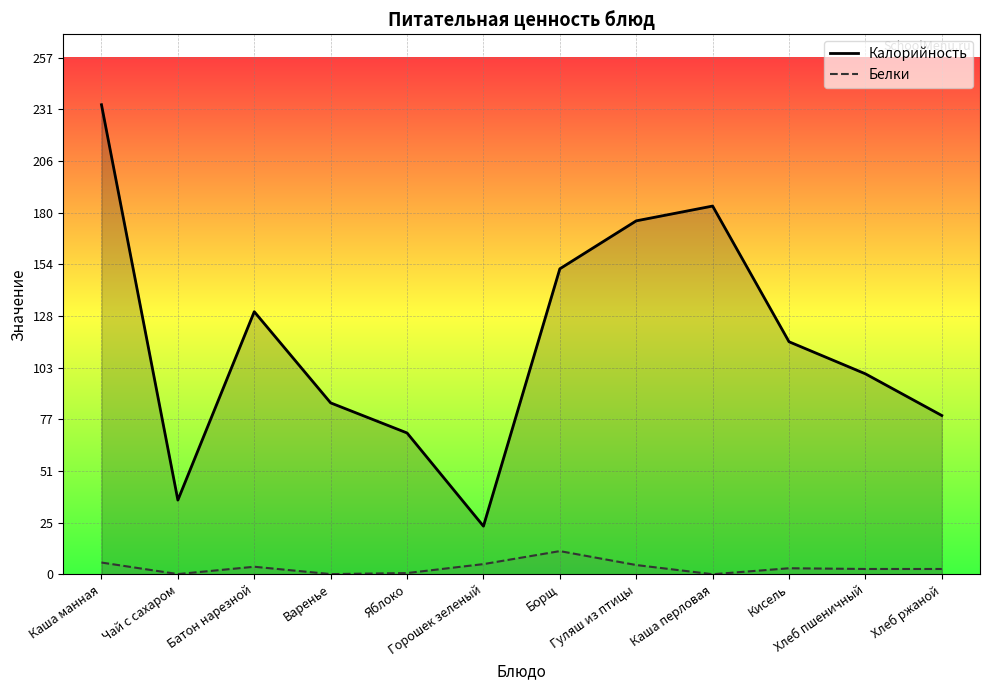

What is the spread (max minus min) of values at Чай с сахаром?

36.9